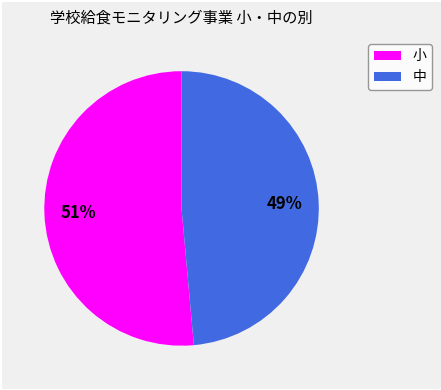

What is the smallest slice in the pie chart?

中